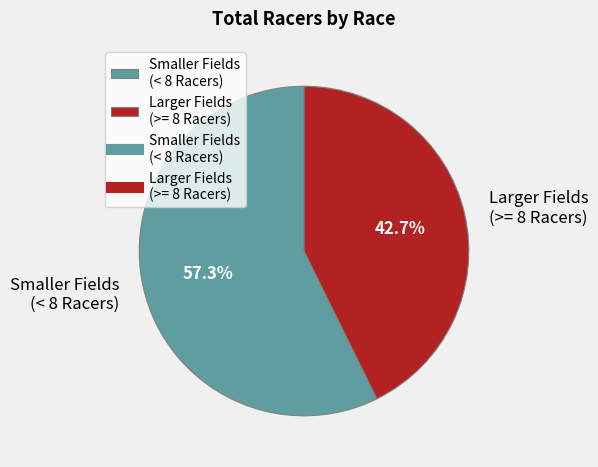

Rank the categories by value from lowest to highest.

Larger Fields (>= 8 Racers), Smaller Fields (< 8 Racers)